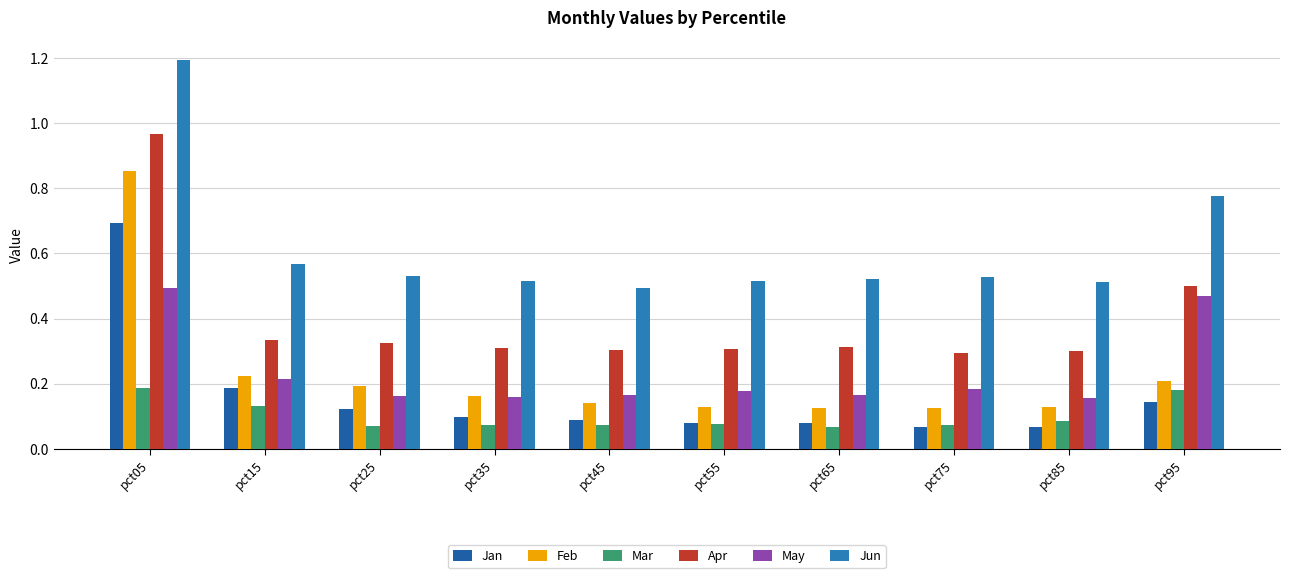

How many bars are there in total?

60